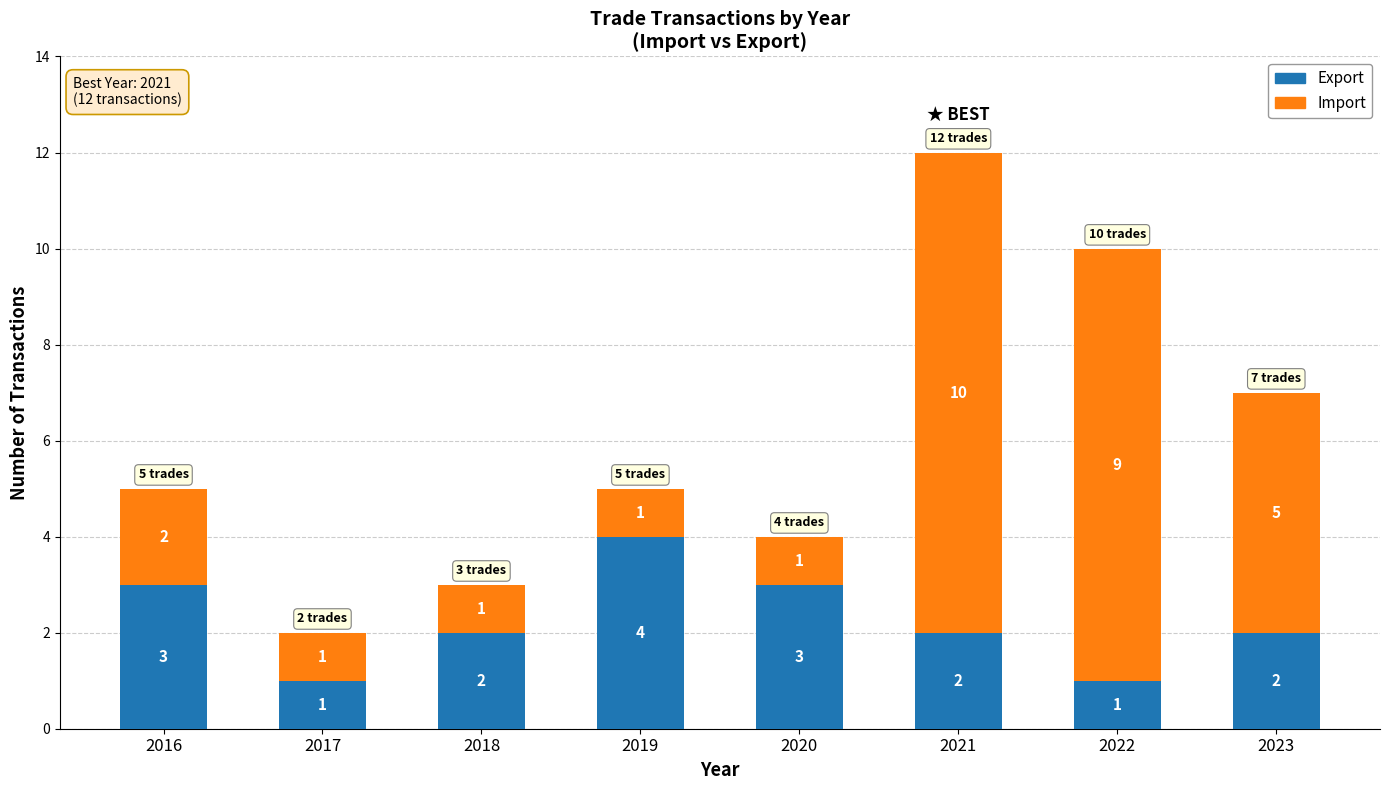

Which category has the highest value in the Export series?

2019